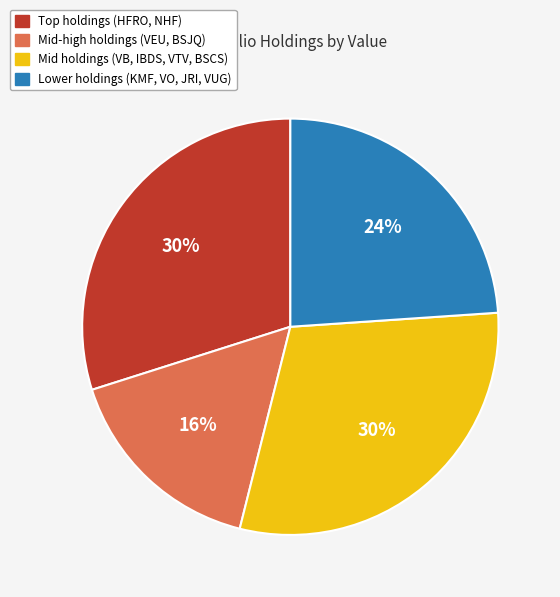

Is there a majority slice in this chart?

No